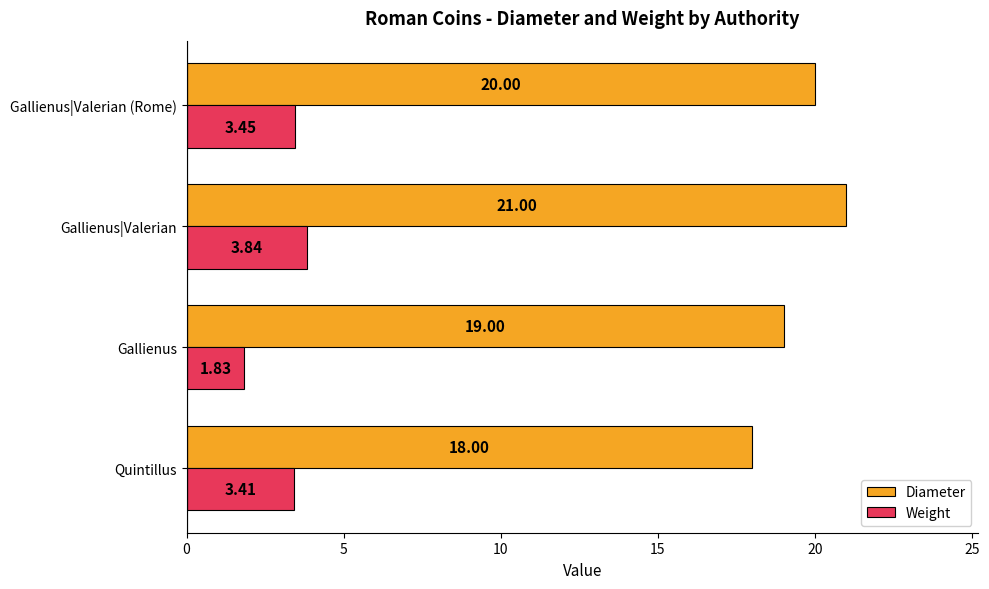

At which label is Weight closest to 2?

Gallienus